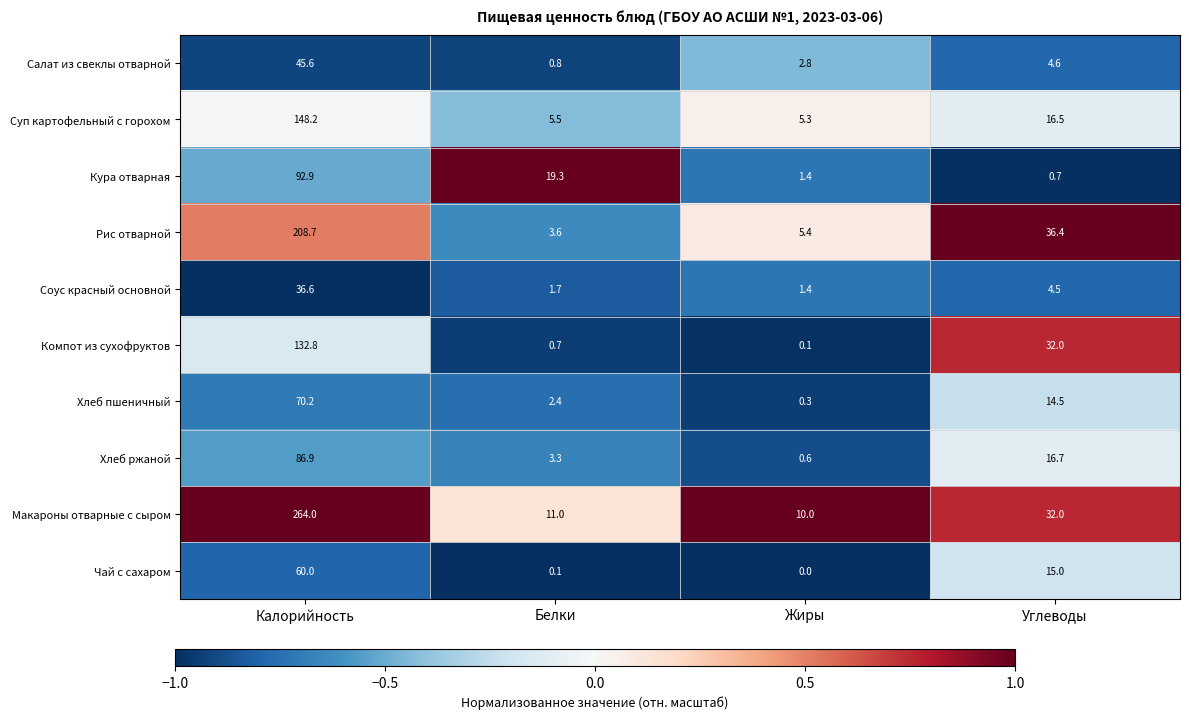

What is the approximate value of Компот из сухофруктов at Белки?

0.7